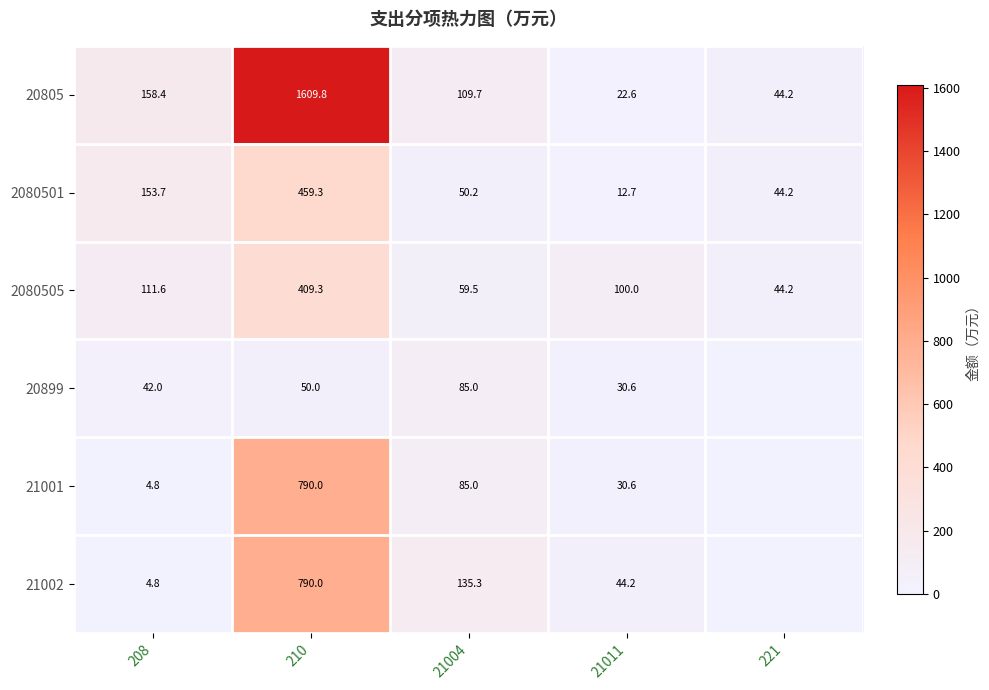

The value of 21002 at 208 is 4.8. True or false?

True